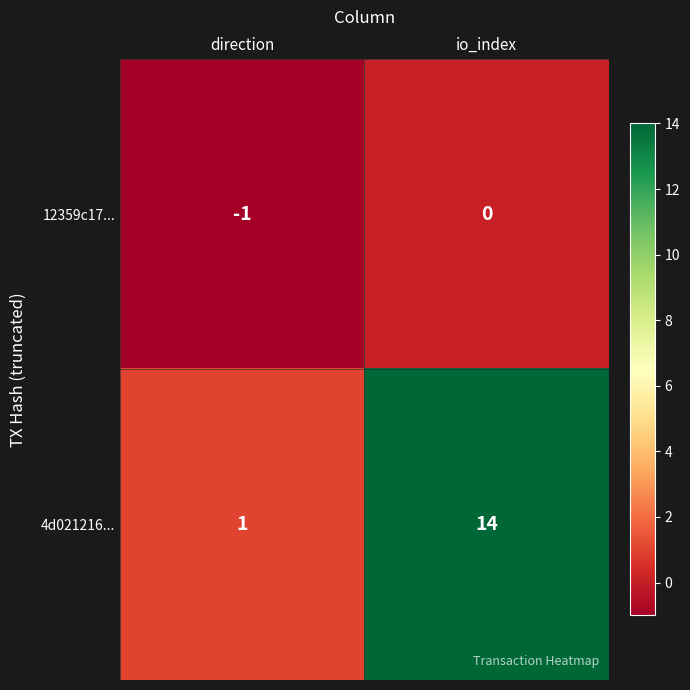

How many categories are shown in the chart?

2